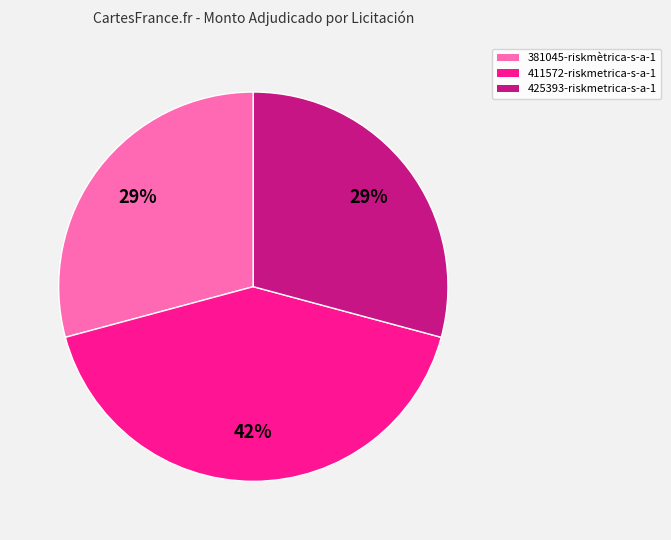

Do 425393-riskmetrica-s-a-1 and 381045-riskmètrica-s-a-1 together represent more than half of the pie?

Yes